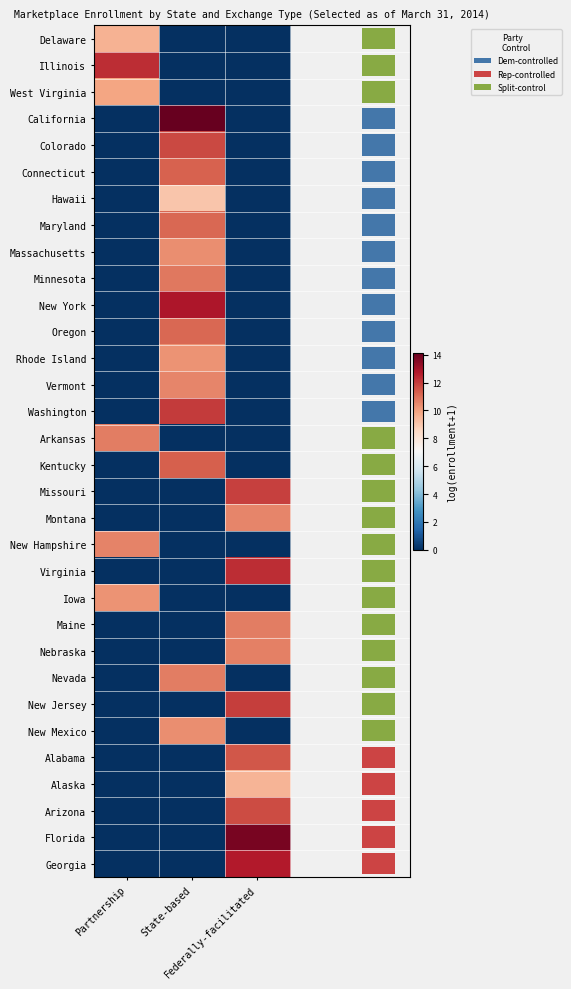

At how many categories does at least one series exceed 7?

3